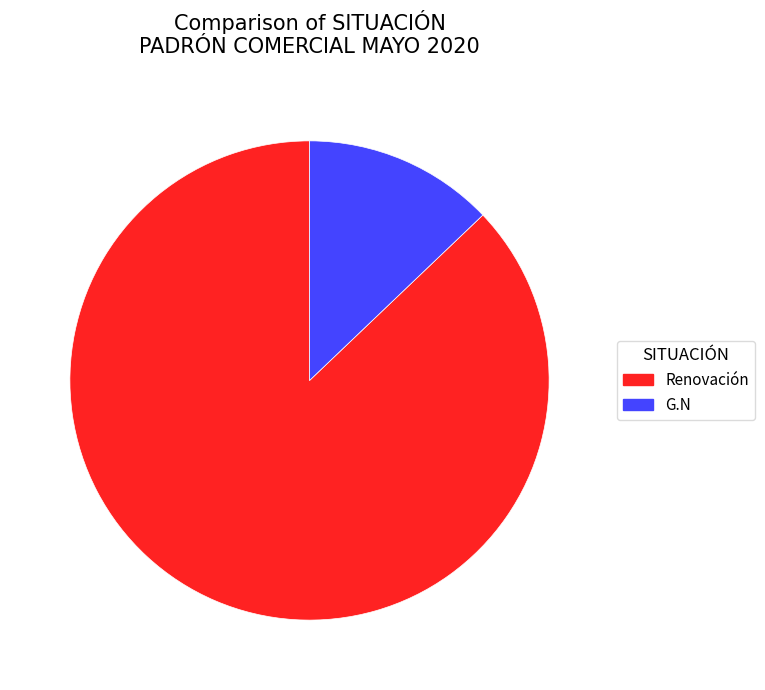

What is the smallest slice in the pie chart?

G.N